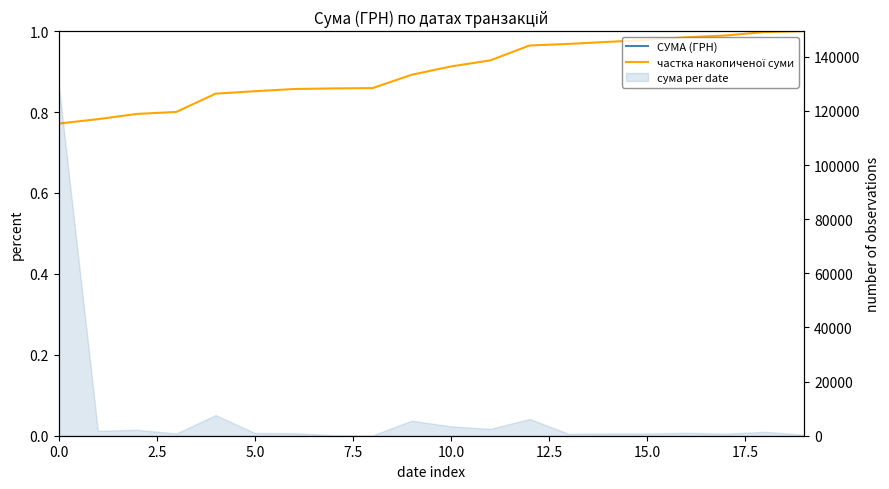

Rank the series at 13 from lowest to highest value.

частка накопиченої суми, СУМА (ГРН)